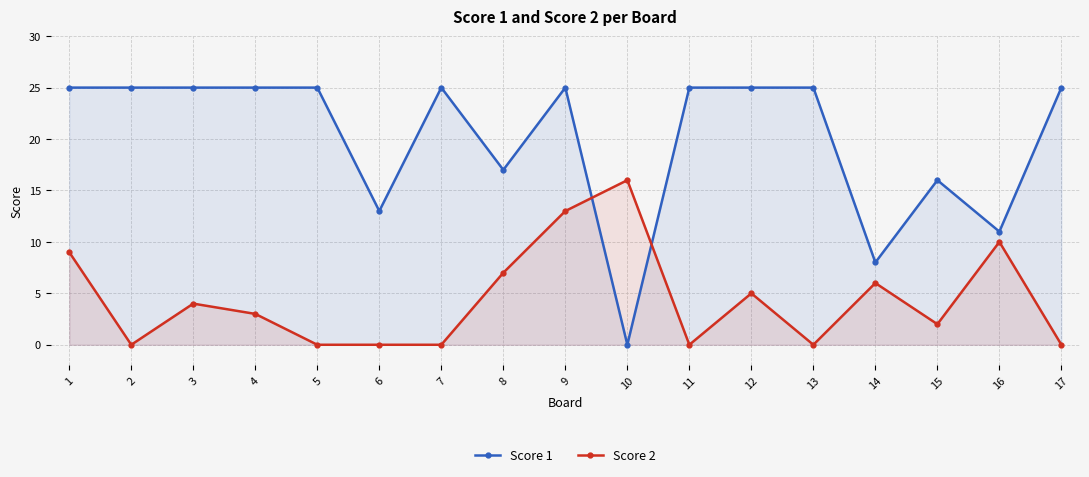

Which category has the lowest value in the Score 1 series?

10